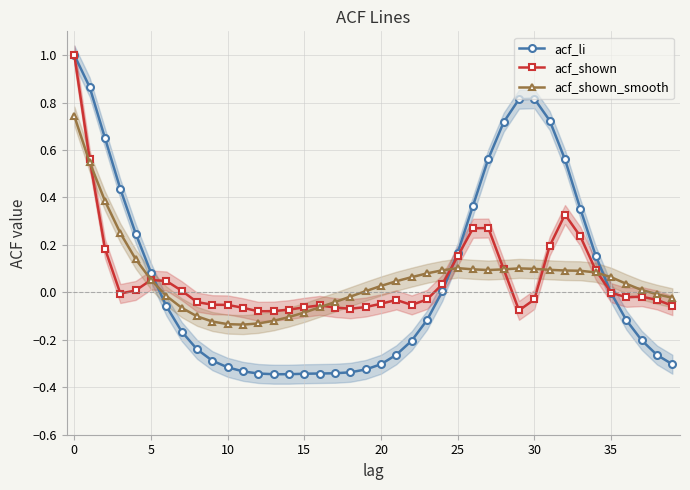

Where is acf_li nearest to the value 0?

35